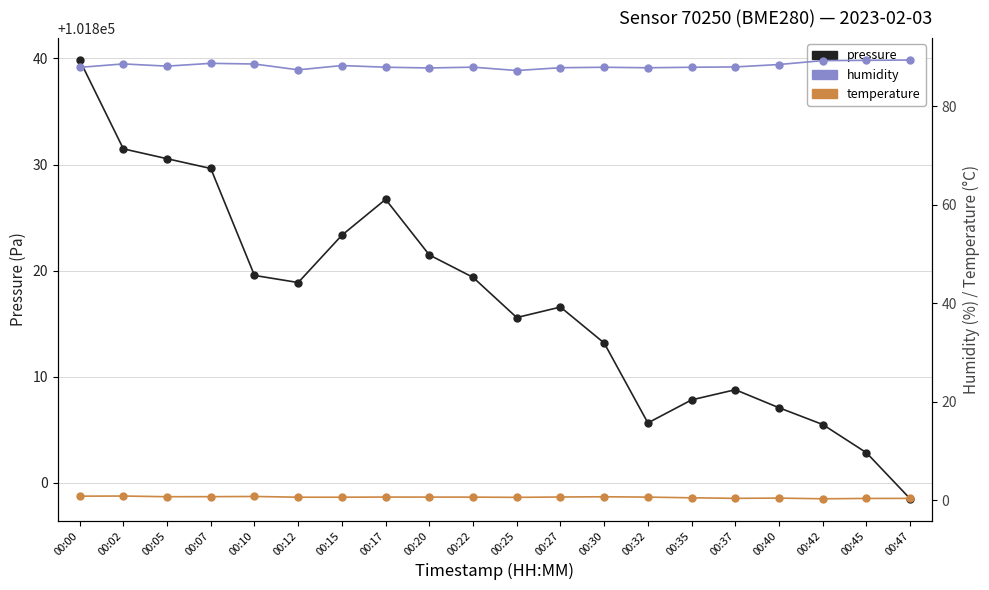

At which label does humidity reach its peak?

00:47